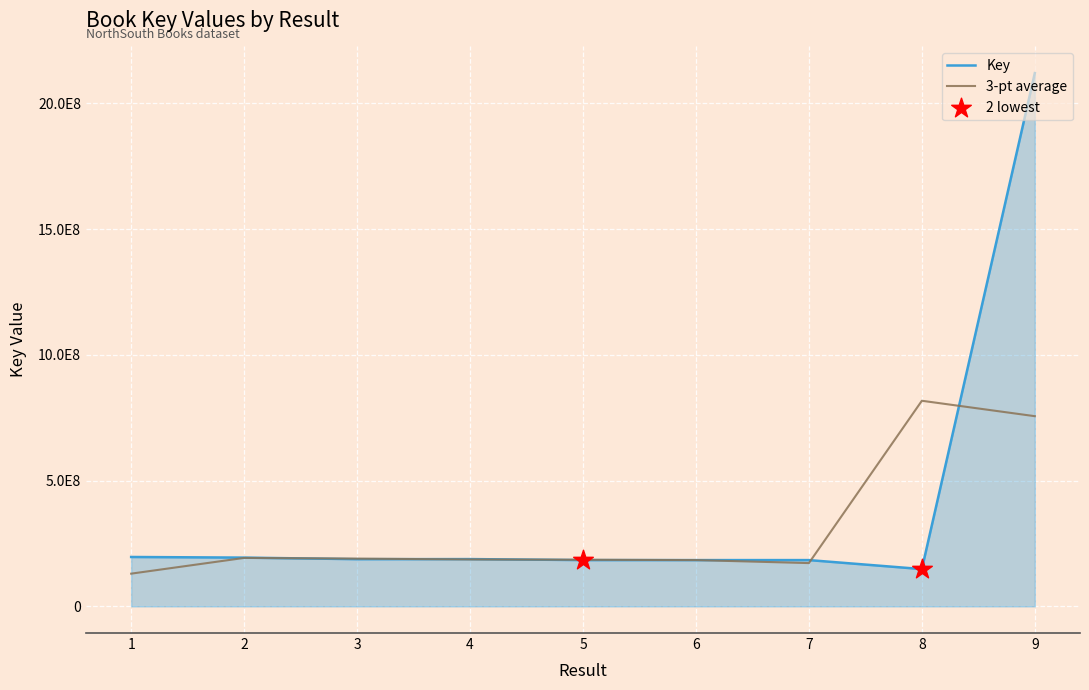

Does the chart have visible grid lines?

Yes